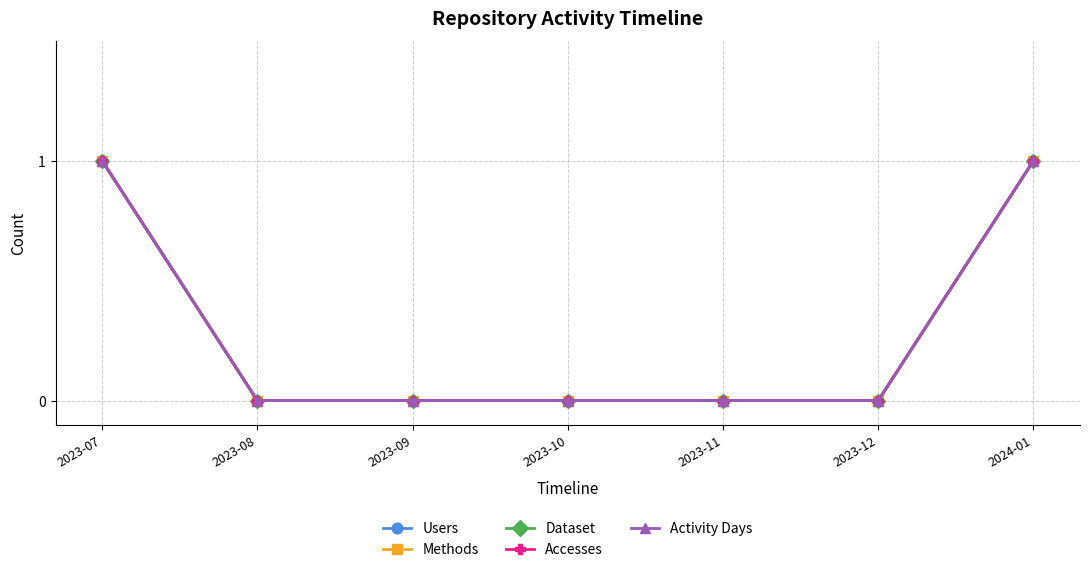

Which series has the largest range (max minus min)?

Users